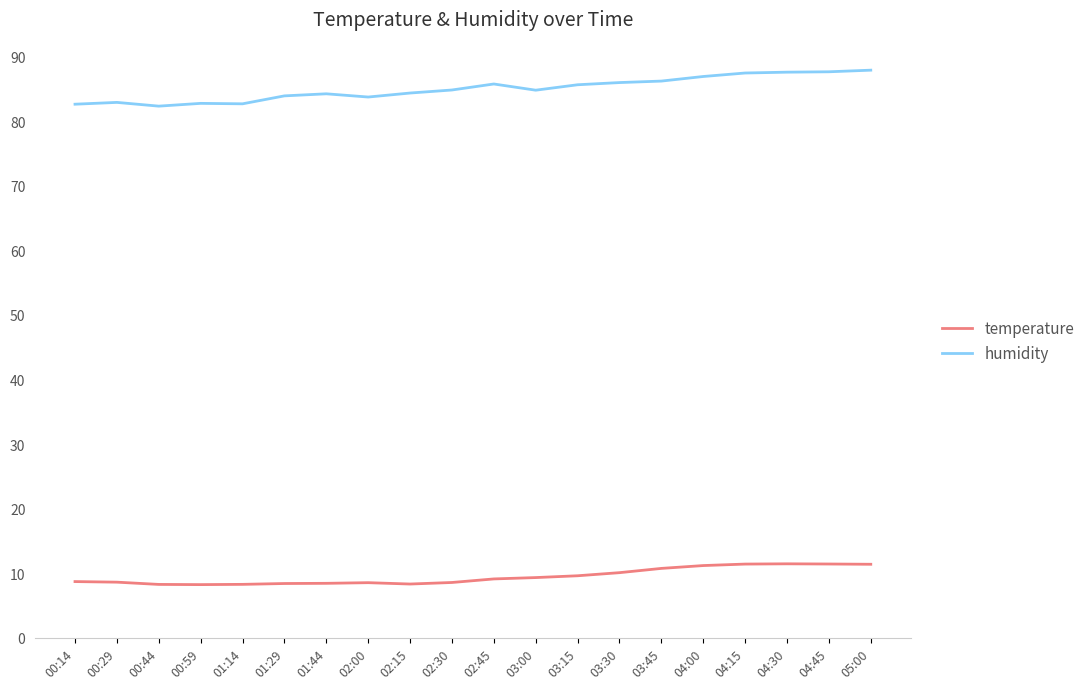

Which series has the widest spread of values?

humidity